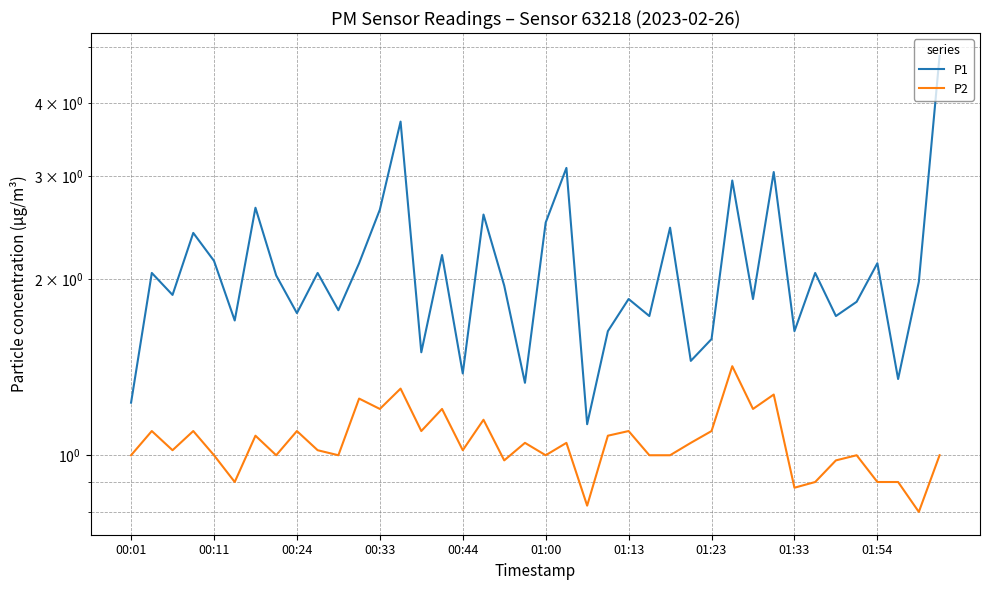

Which series changed the most between 01:54 and 37?

P1